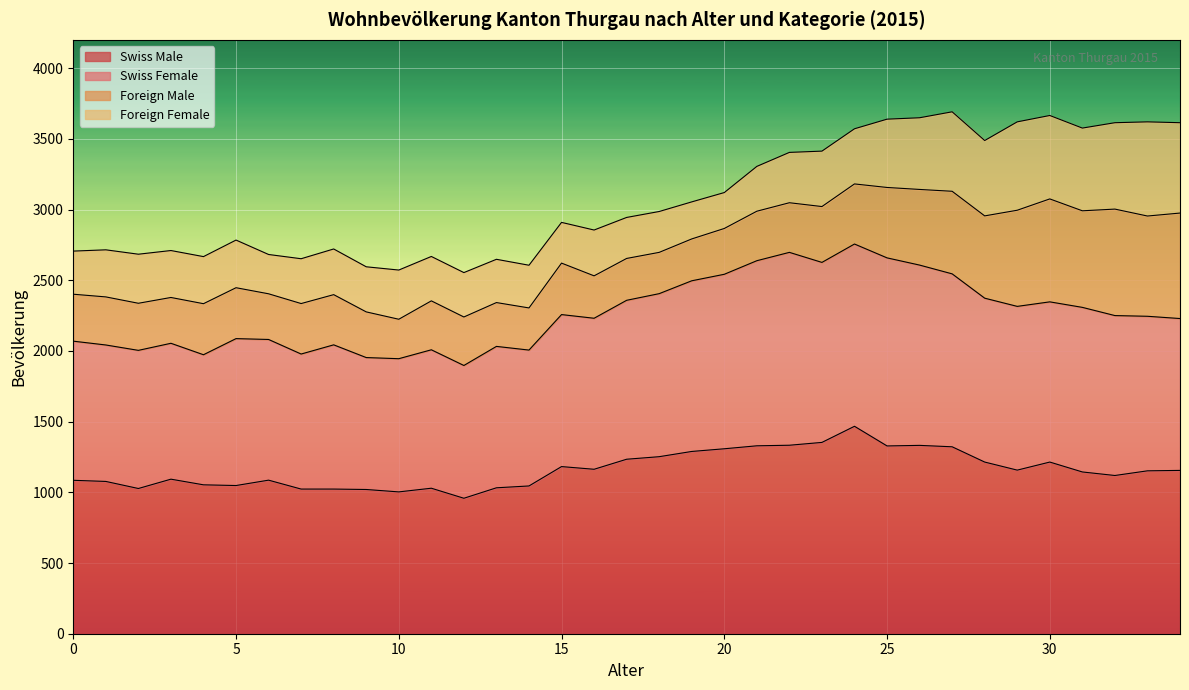

What is the minimum value for Swiss Male?

958